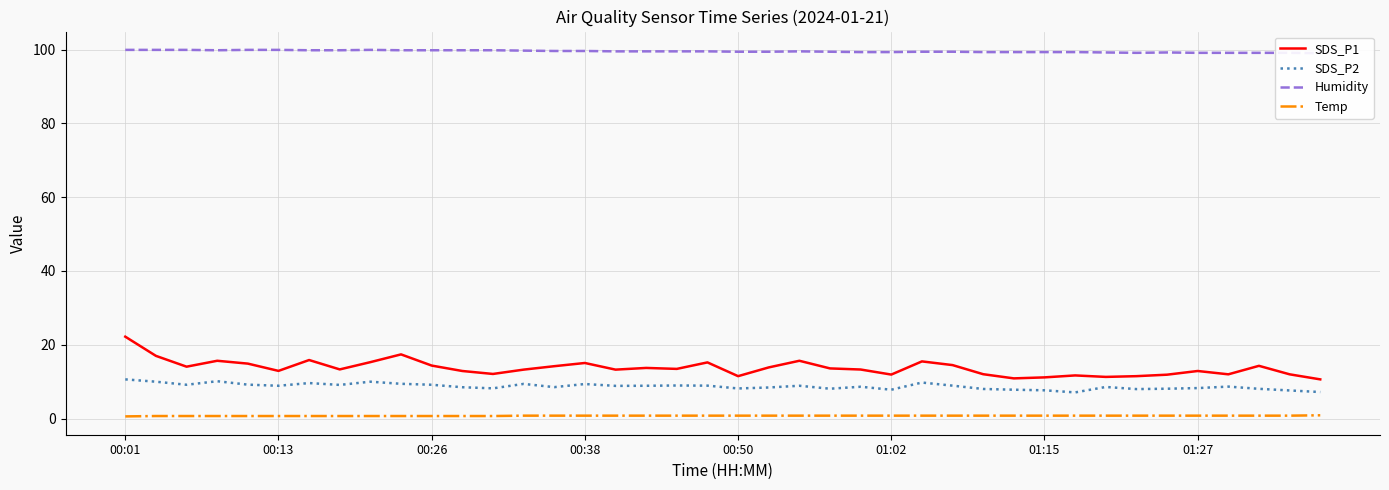

What are all the series names shown in the legend?

SDS_P1, SDS_P2, Humidity, Temp